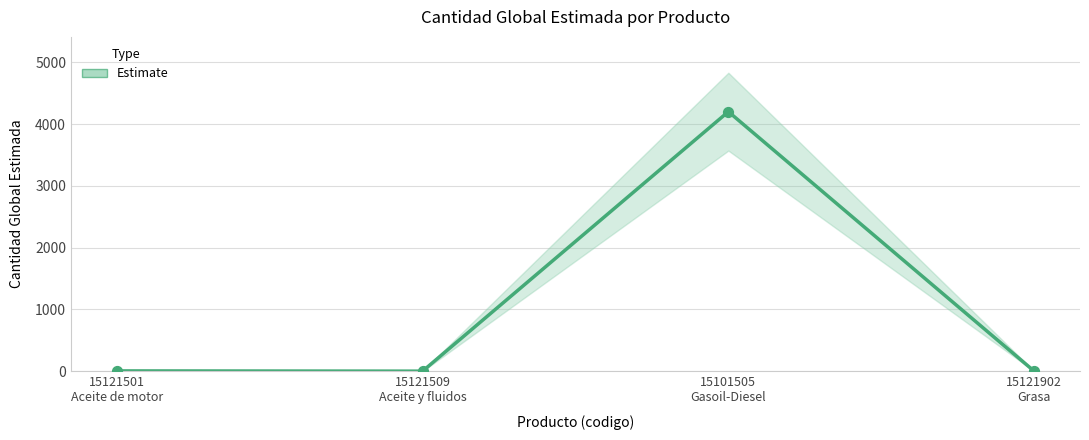

Approximately how many times larger is the value at 15101505
Gasoil-Diesel compared to 15121509
Aceite y fluidos?

2100.0